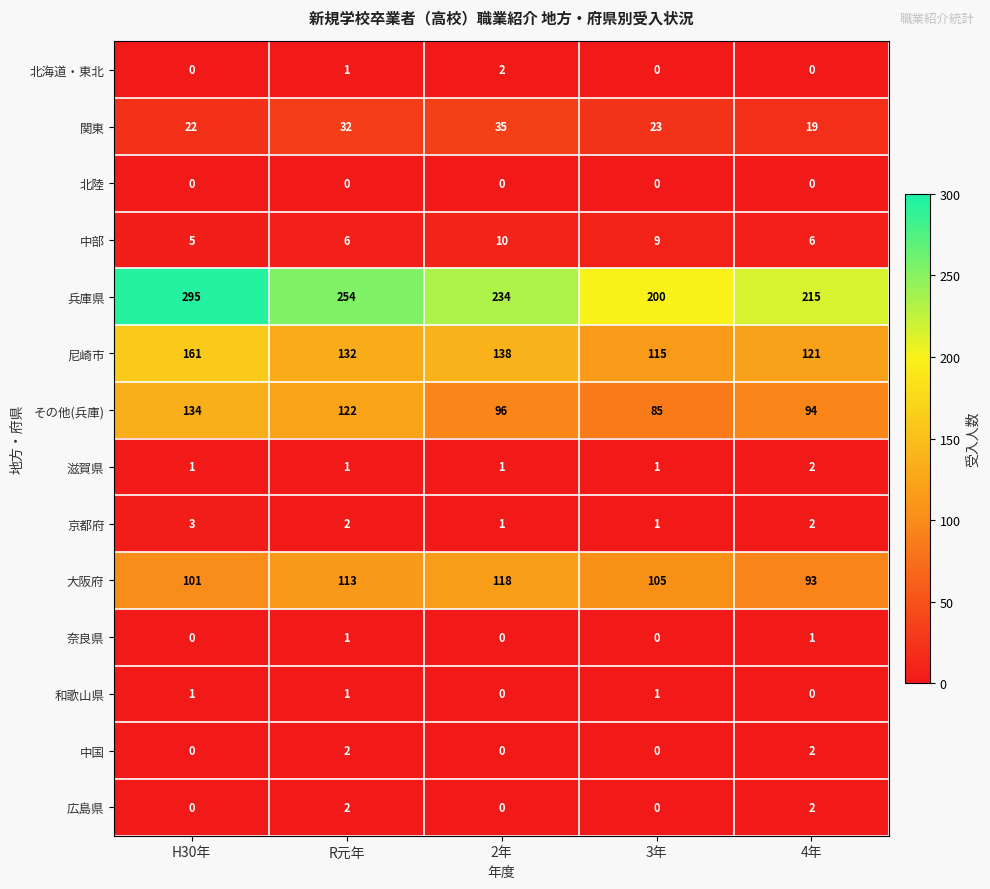

List the labels in order of その他(兵庫) value, smallest first.

3年, 4年, 2年, R元年, H30年